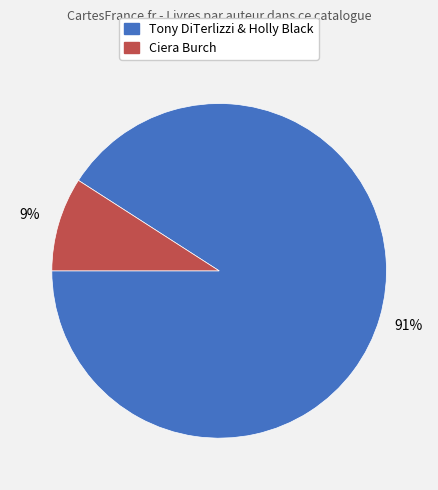

How many slices are in this pie chart?

2